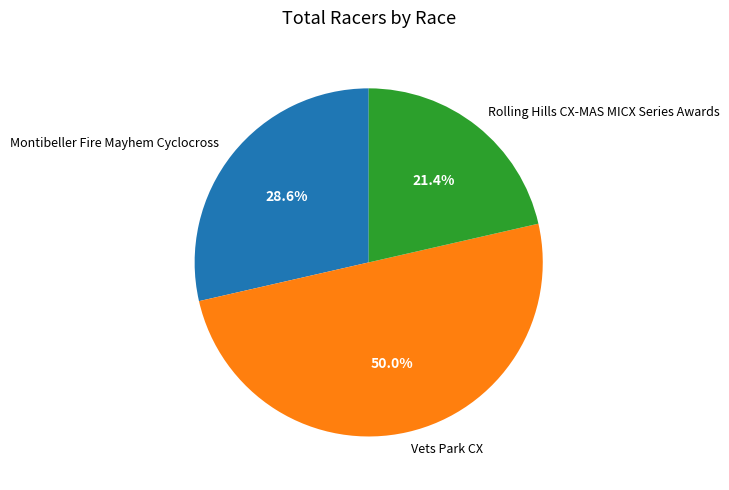

Between Rolling Hills CX-MAS MICX Series Awards and Vets Park CX, which is larger?

Vets Park CX